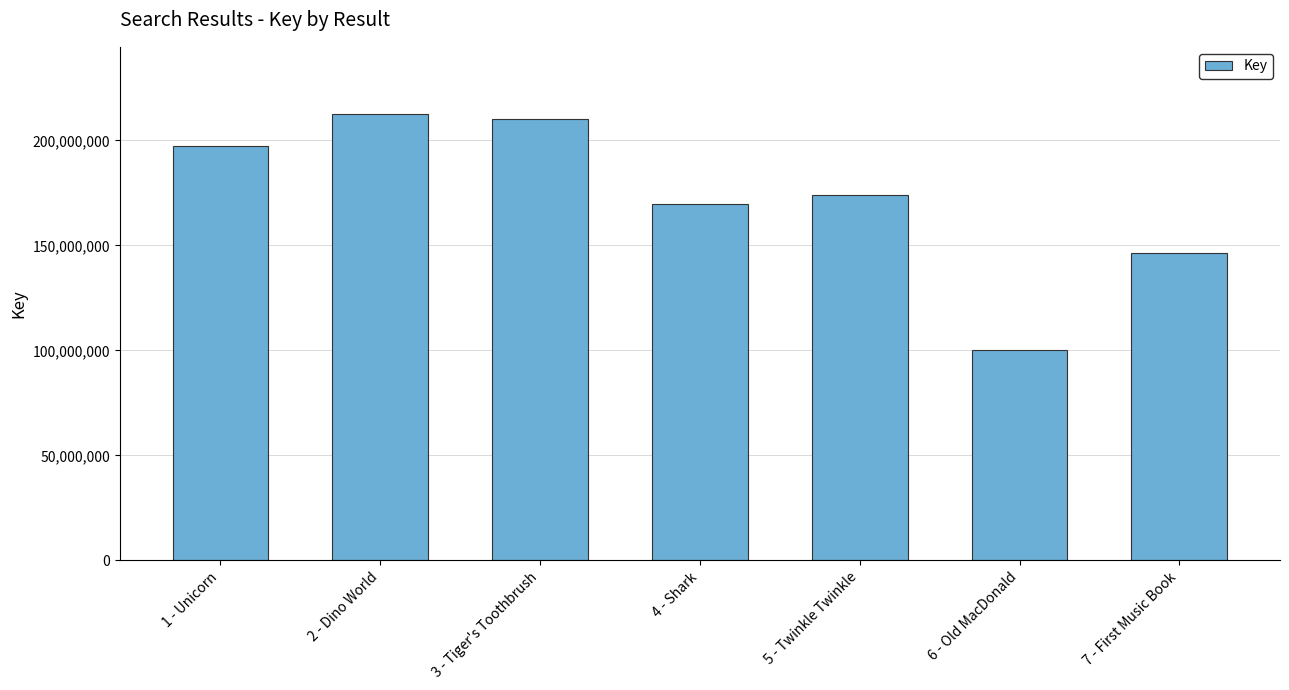

Rank the categories by value from highest to lowest.

2 - Dino World, 3 - Tiger's Toothbrush, 1 - Unicorn, 5 - Twinkle Twinkle, 4 - Shark, 7 - First Music Book, 6 - Old MacDonald